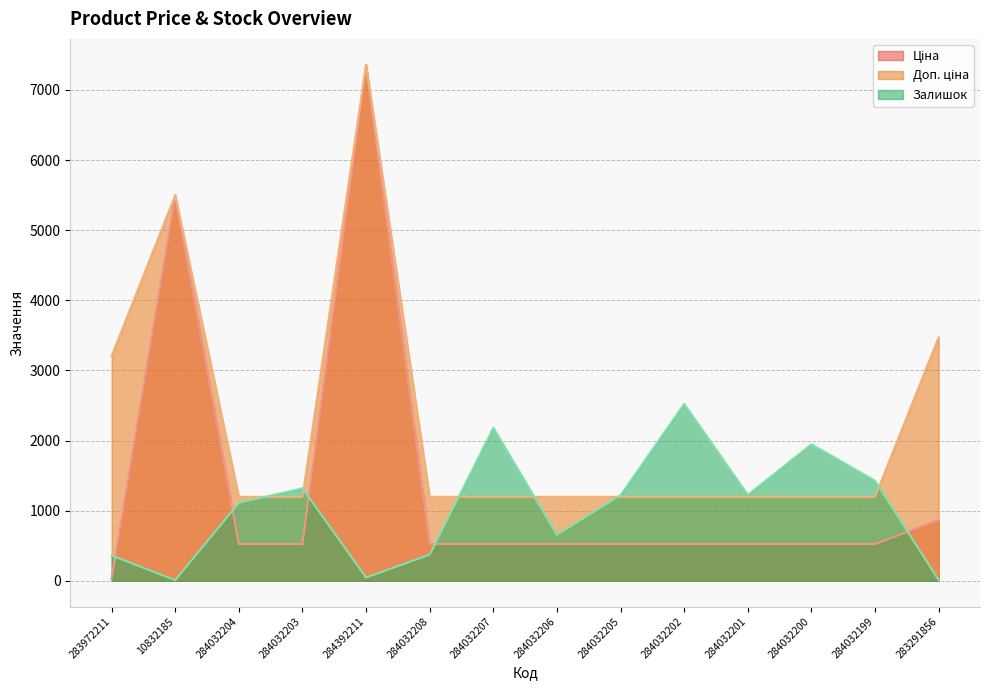

Rank the categories by Доп. ціна value from highest to lowest.

284392211, 10832185, 283291856, 283972211, 284032204, 284032203, 284032208, 284032207, 284032206, 284032205, 284032202, 284032201, 284032200, 284032199